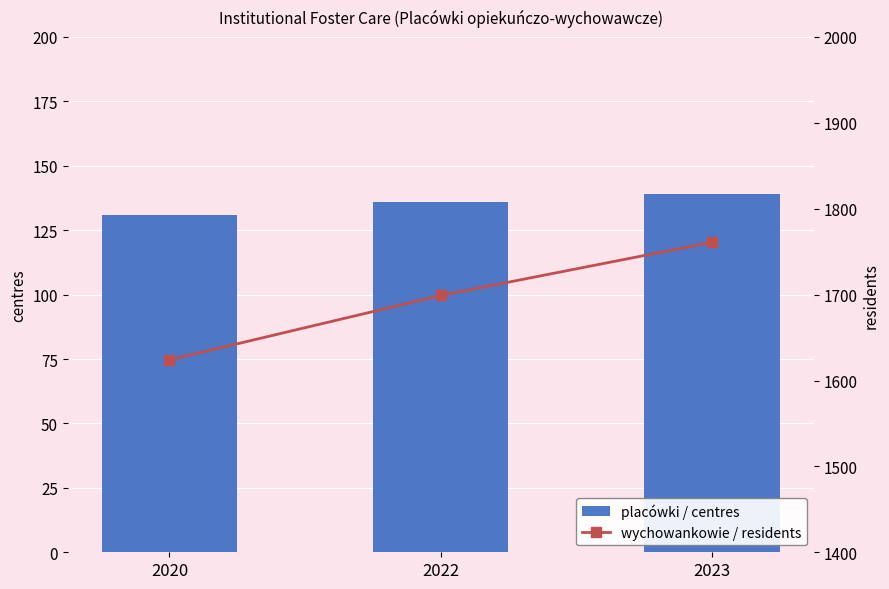

At how many categories does at least one series exceed 657?

3